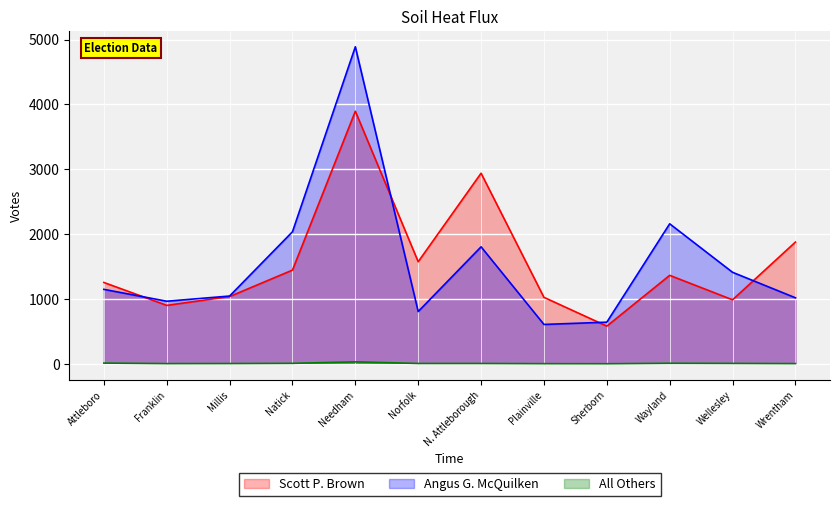

Which series has the largest total across all categories?

Scott P. Brown